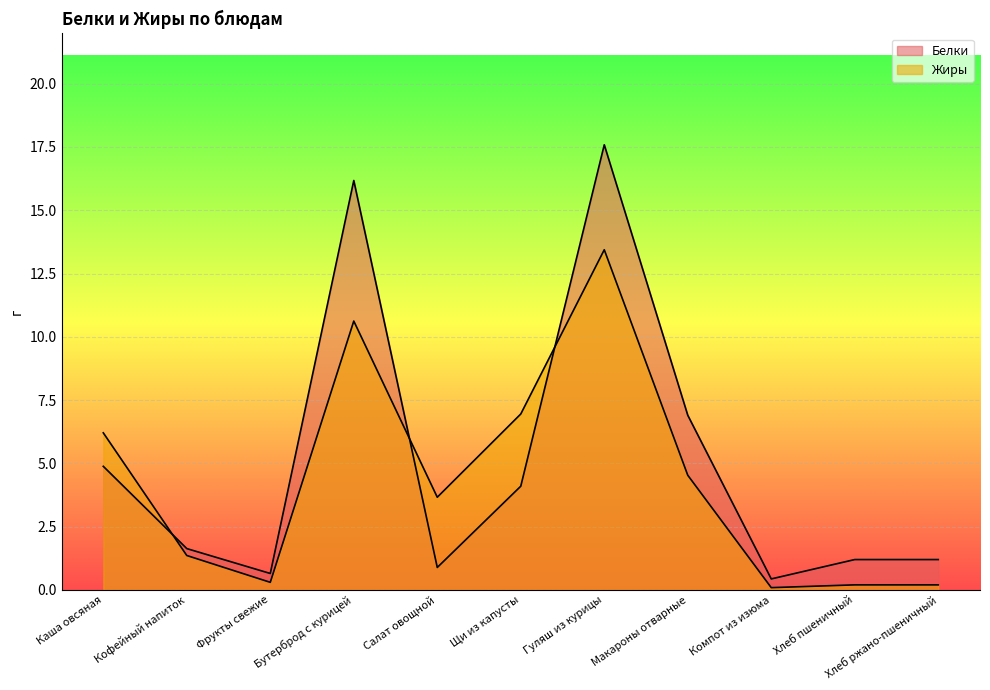

The Белки series shows 0.2 at Компот из изюма. True or false?

False